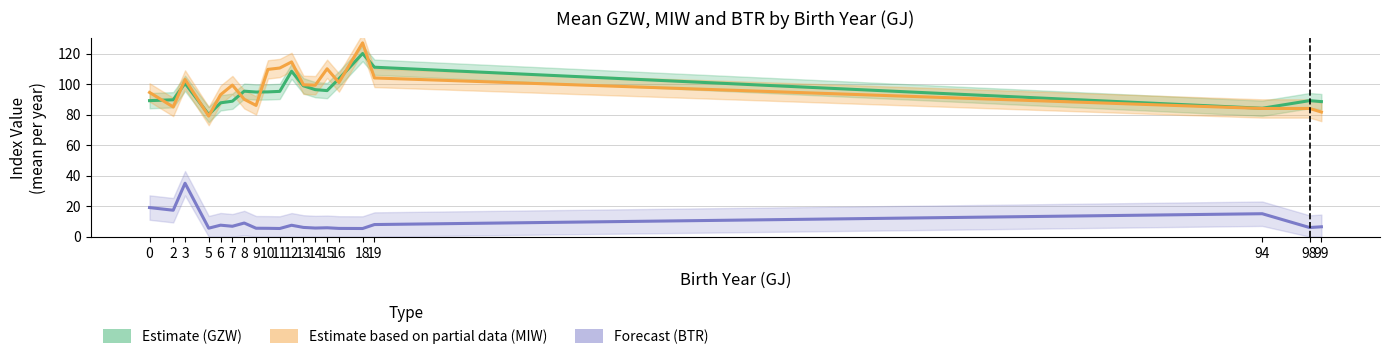

Which series has the widest spread of values?

Estimate based on partial data (MIW)